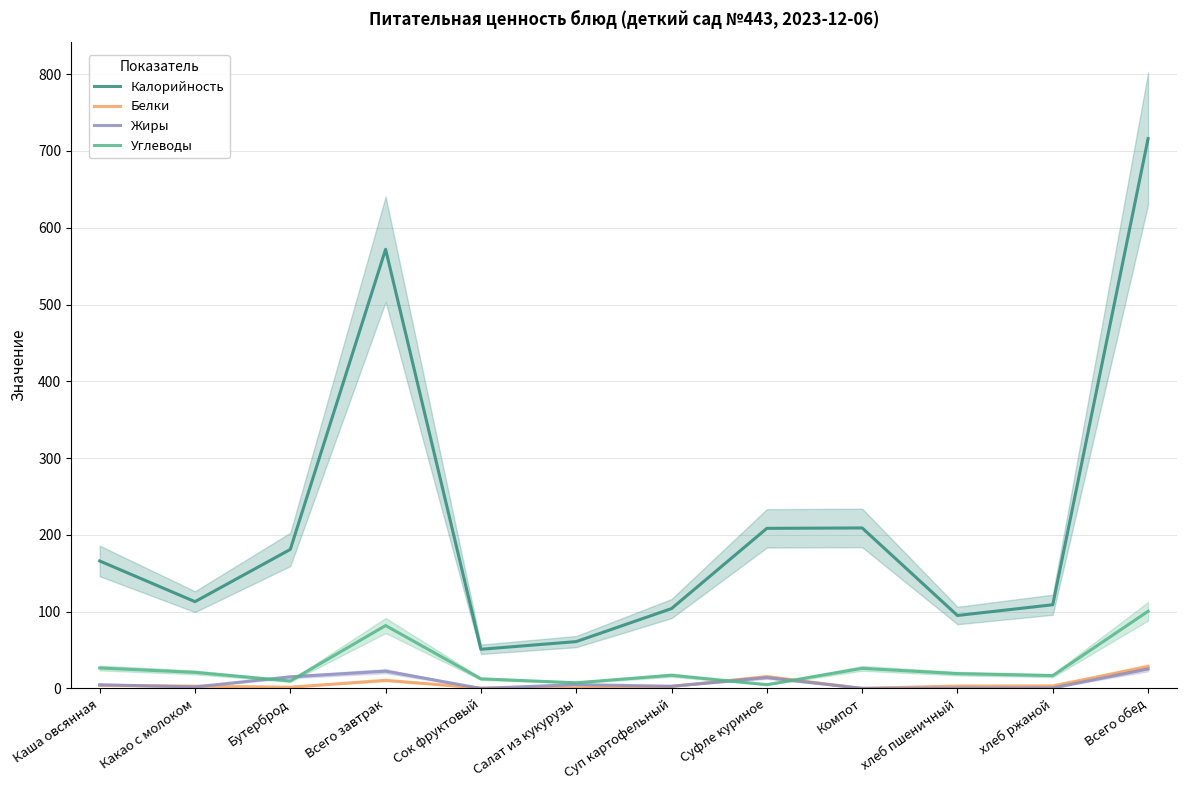

Where is the first local maximum for Жиры?

Всего завтрак